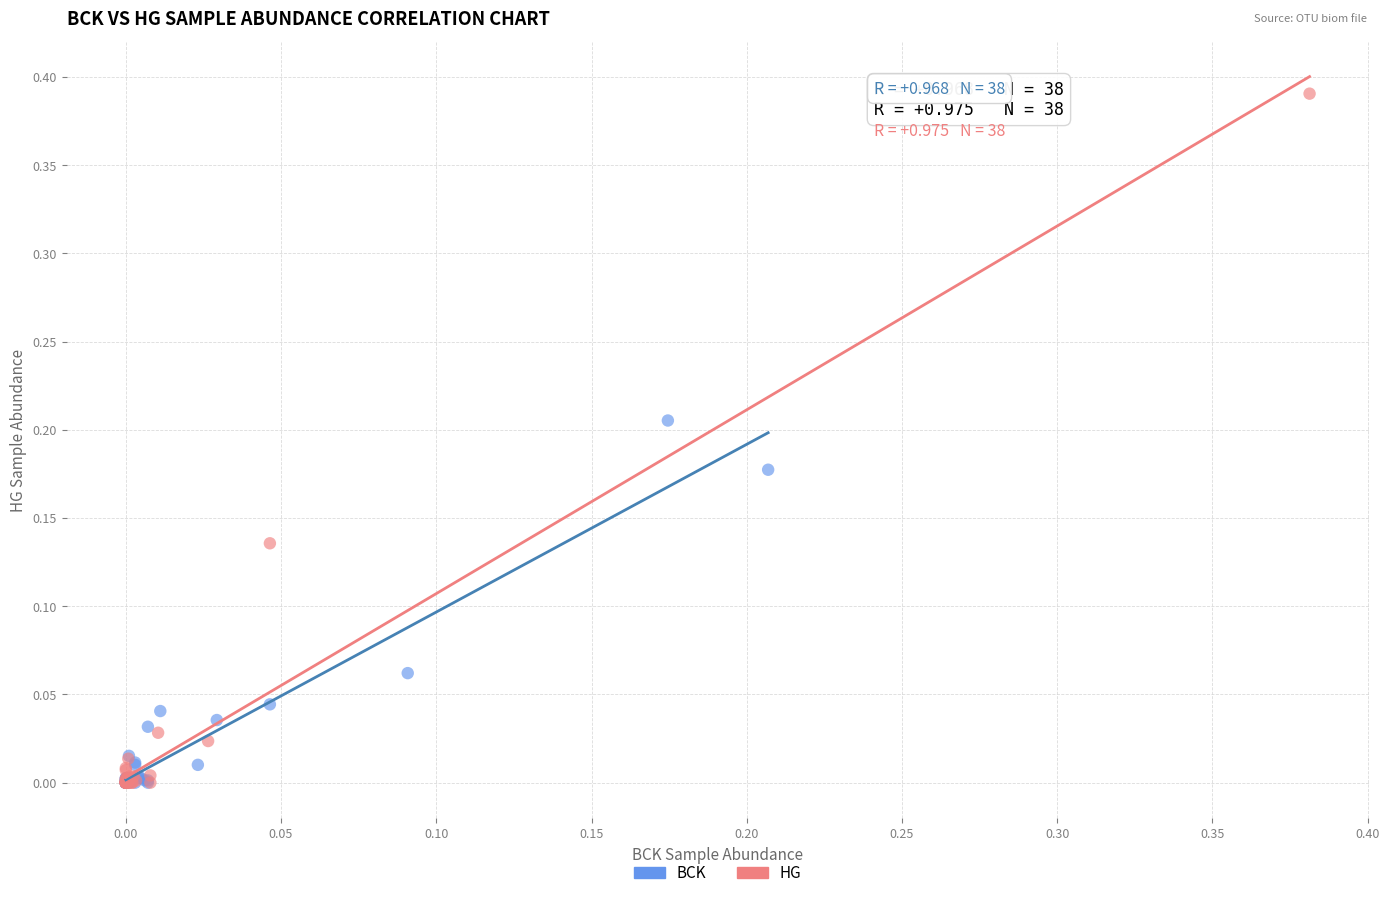

Which series has the largest Y range (max minus min)?

HG